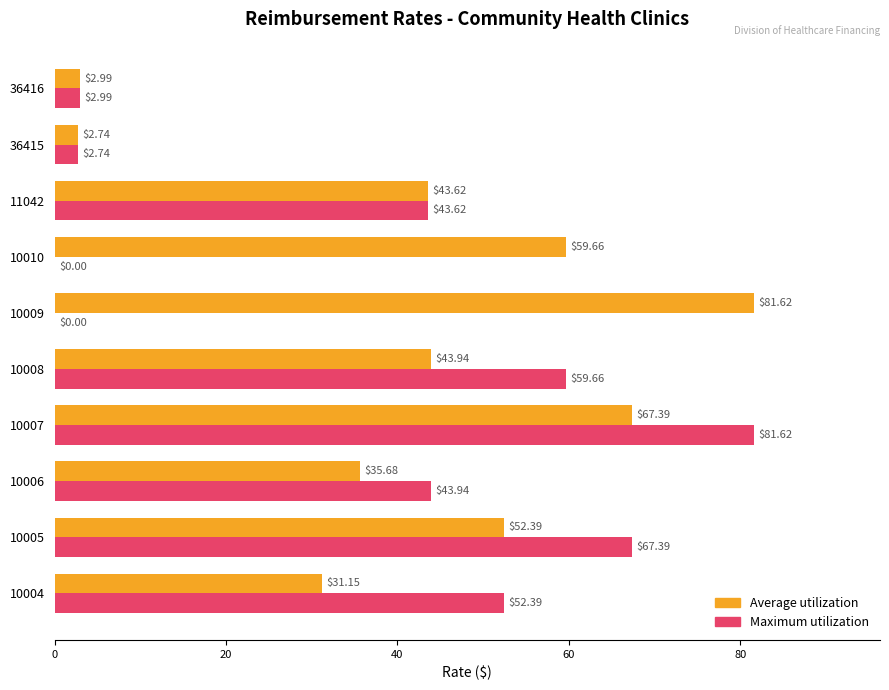

At which label does Average utilization reach its peak?

10009